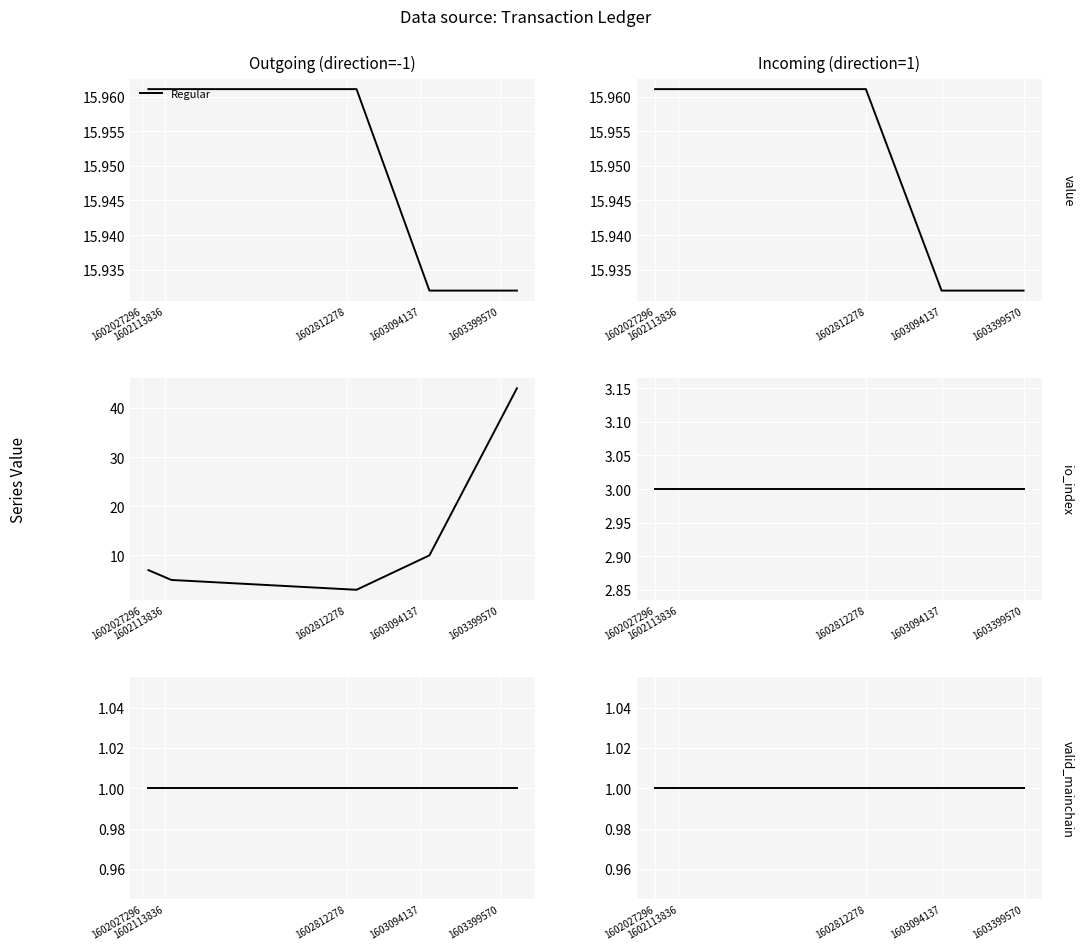

What is the sum of the value values at 1603399570 and 1602113836?

31.9